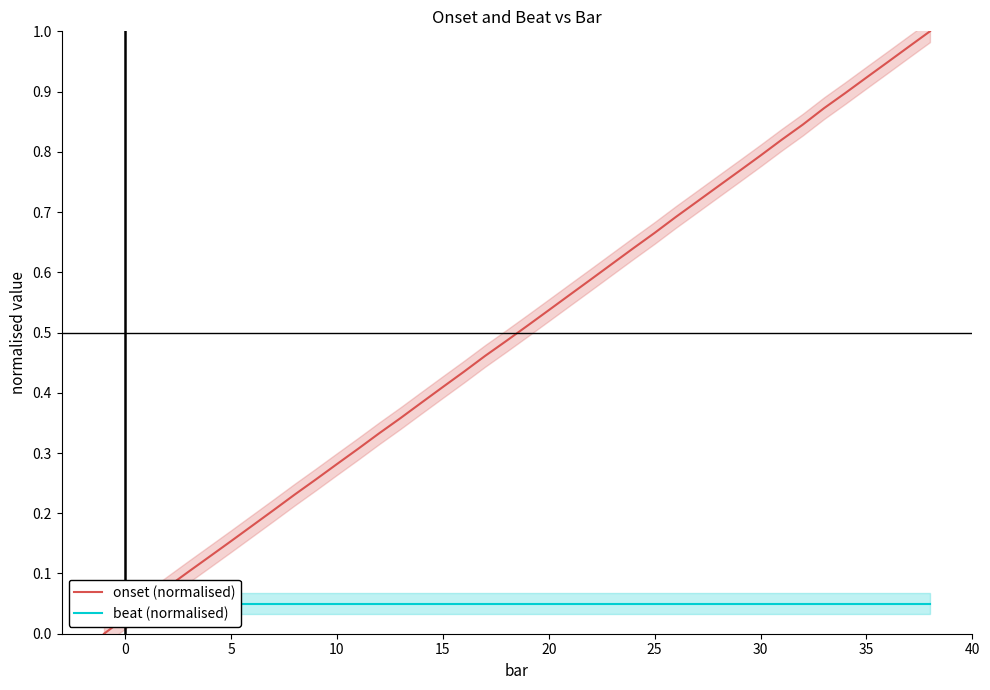

The value of onset (normalised) at 30 is 0.8. True or false?

True